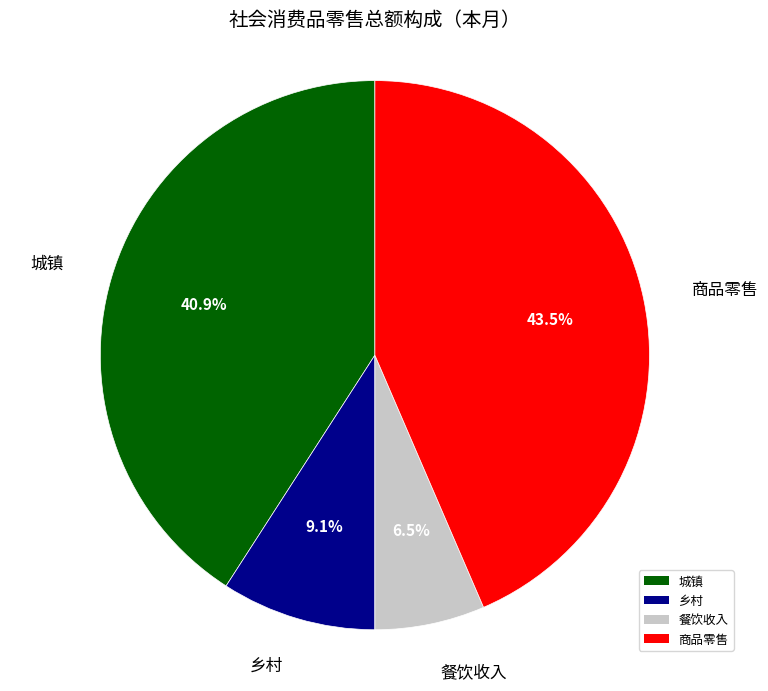

Which category has the smallest portion of the pie?

餐饮收入